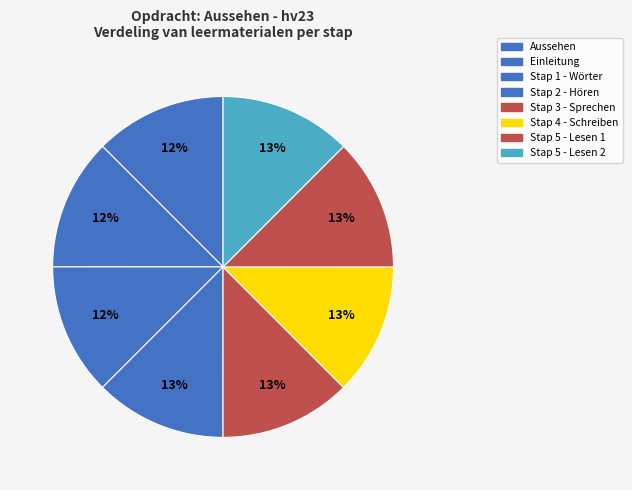

Rank the categories by value from highest to lowest.

Stap 5 - Lesen 2, Stap 5 - Lesen 1, Stap 4 - Schreiben, Stap 3 - Sprechen, Stap 2 - Hören, Stap 1 - Wörter, Einleitung, Aussehen